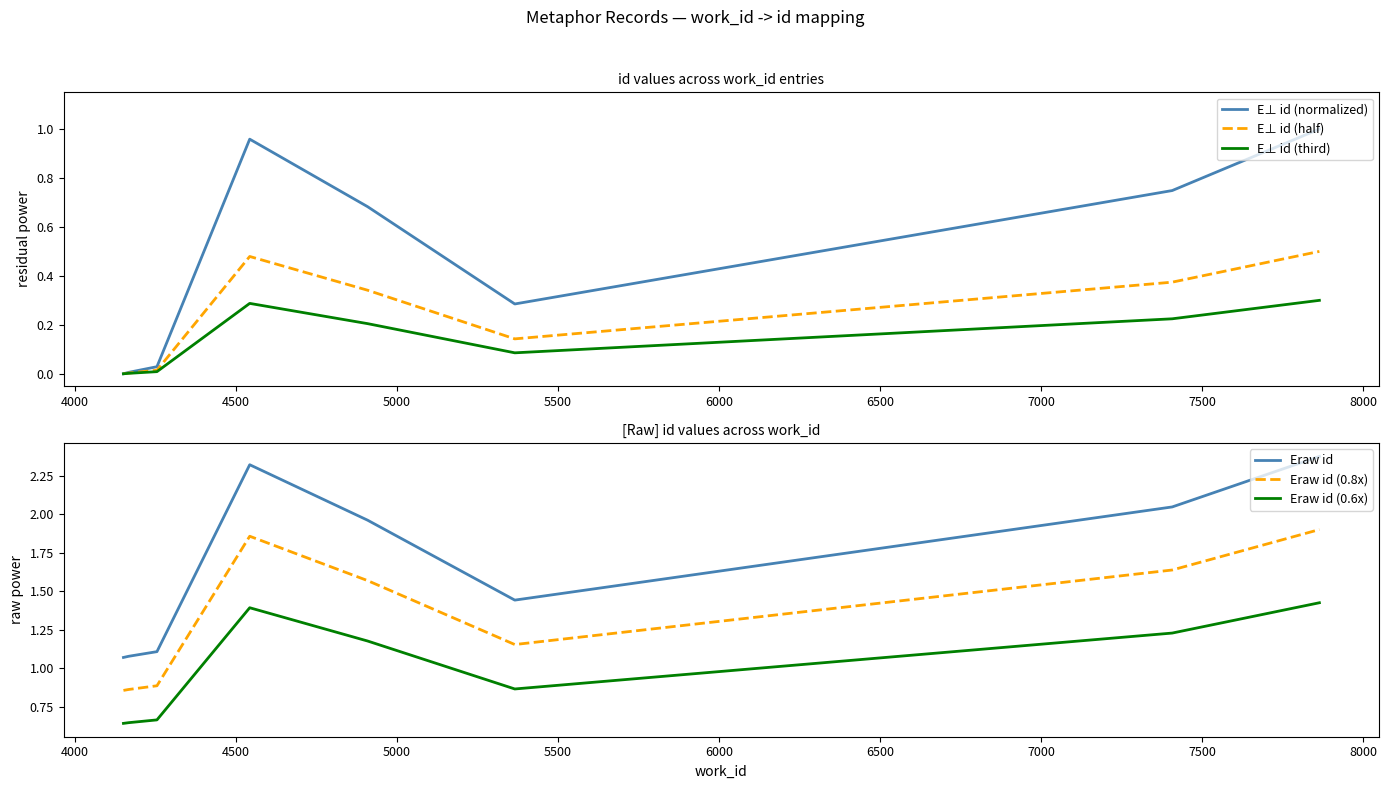

Count the number of data series in this chart.

6